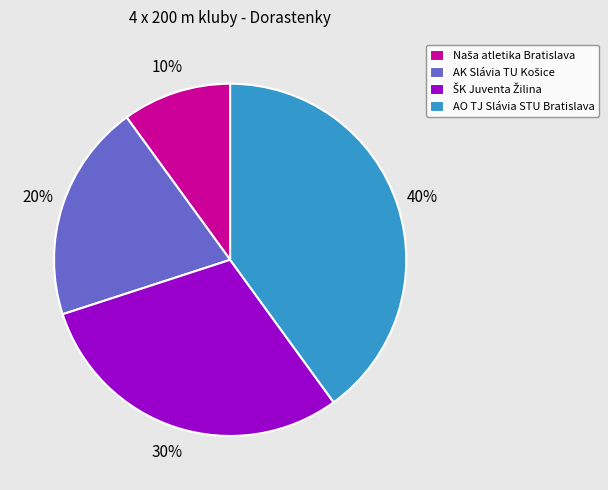

What is the largest slice in the pie chart?

AO TJ Slávia STU Bratislava